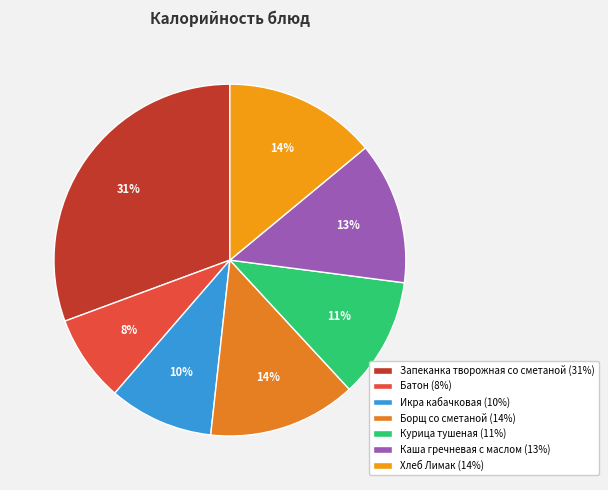

To the nearest percent, what is the average slice percentage?

14%